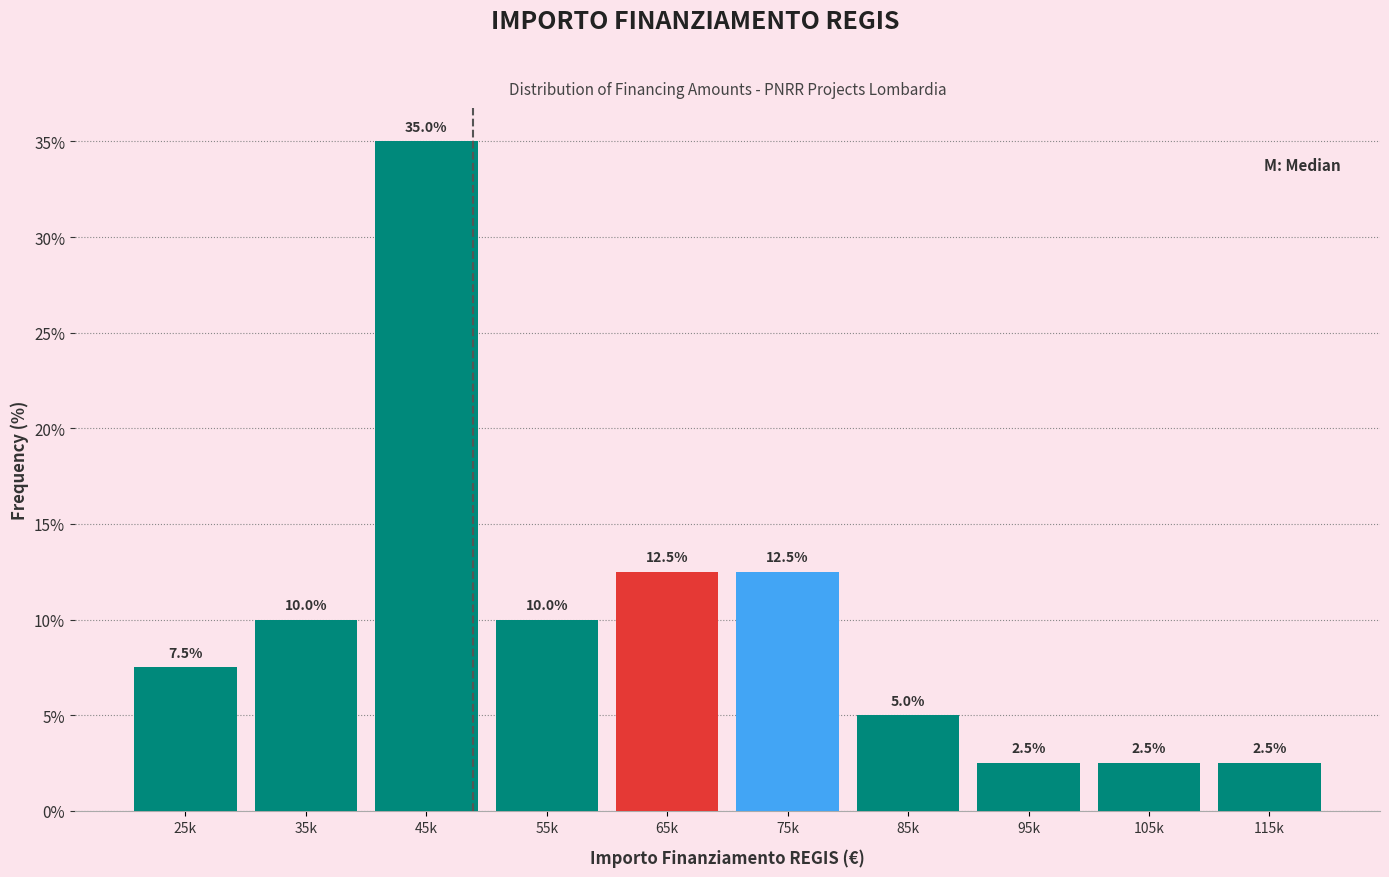

Reading right to left, extract all data points from this chart.

115k=2.5	105k=2.5	95k=2.5	85k=5.0	75k=12.5	65k=12.5	55k=10.0	45k=35.0	35k=10.0	25k=7.5